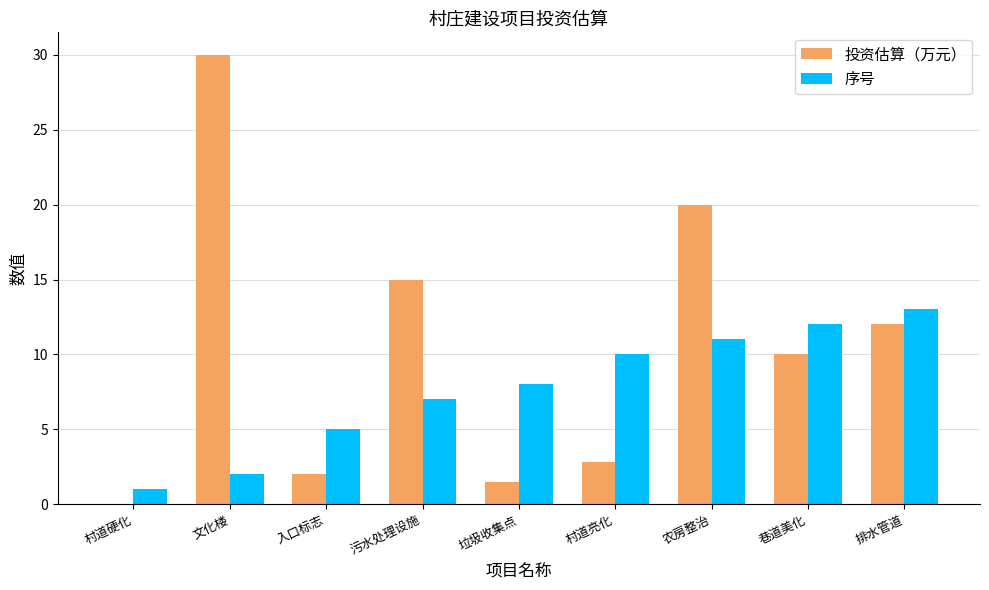

What value does the 序号 series have at 村道亮化?

10.0